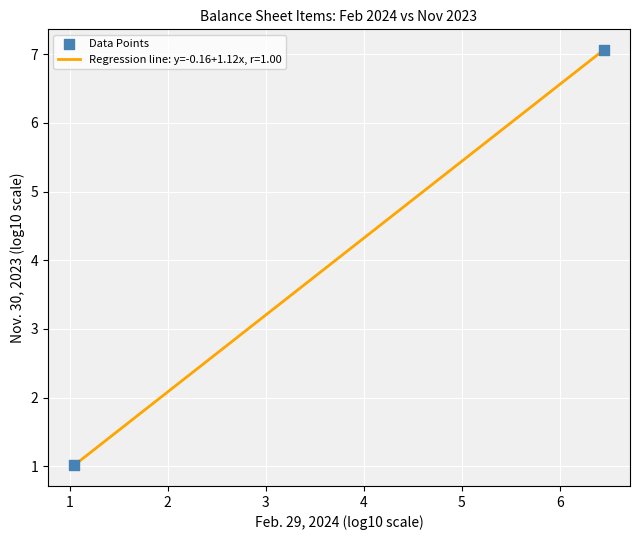

What is the maximum value shown in the chart?

7.1